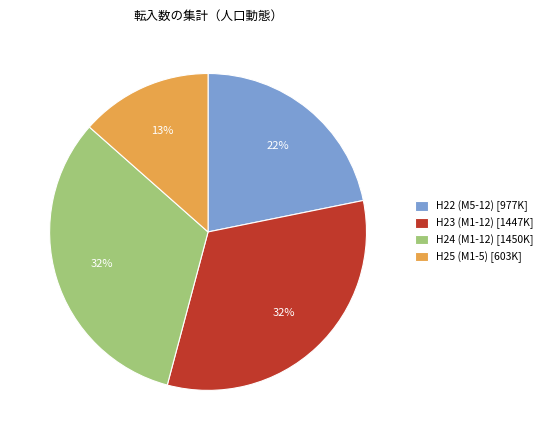

Between H25 and H22, which is larger?

H22